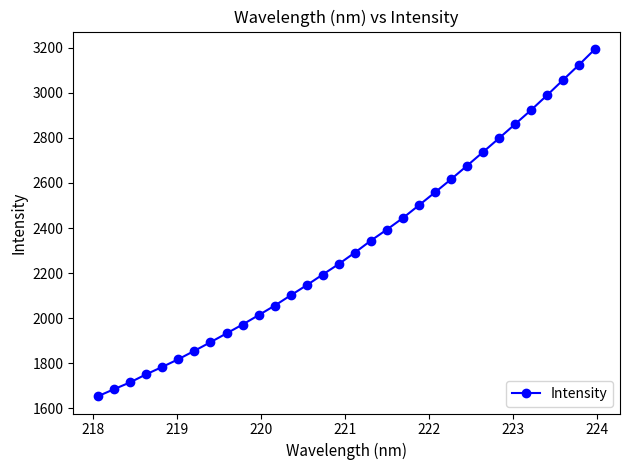

What is the average value?

2322.4